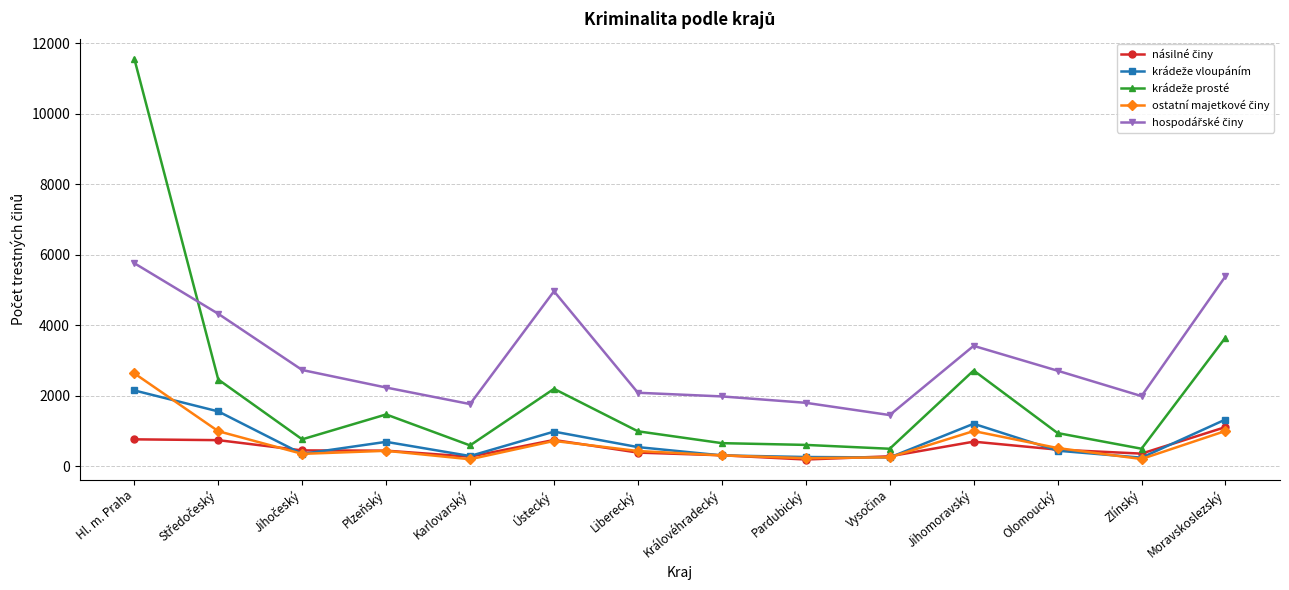

What is the difference between the highest and lowest values at Jihomoravský?

2717